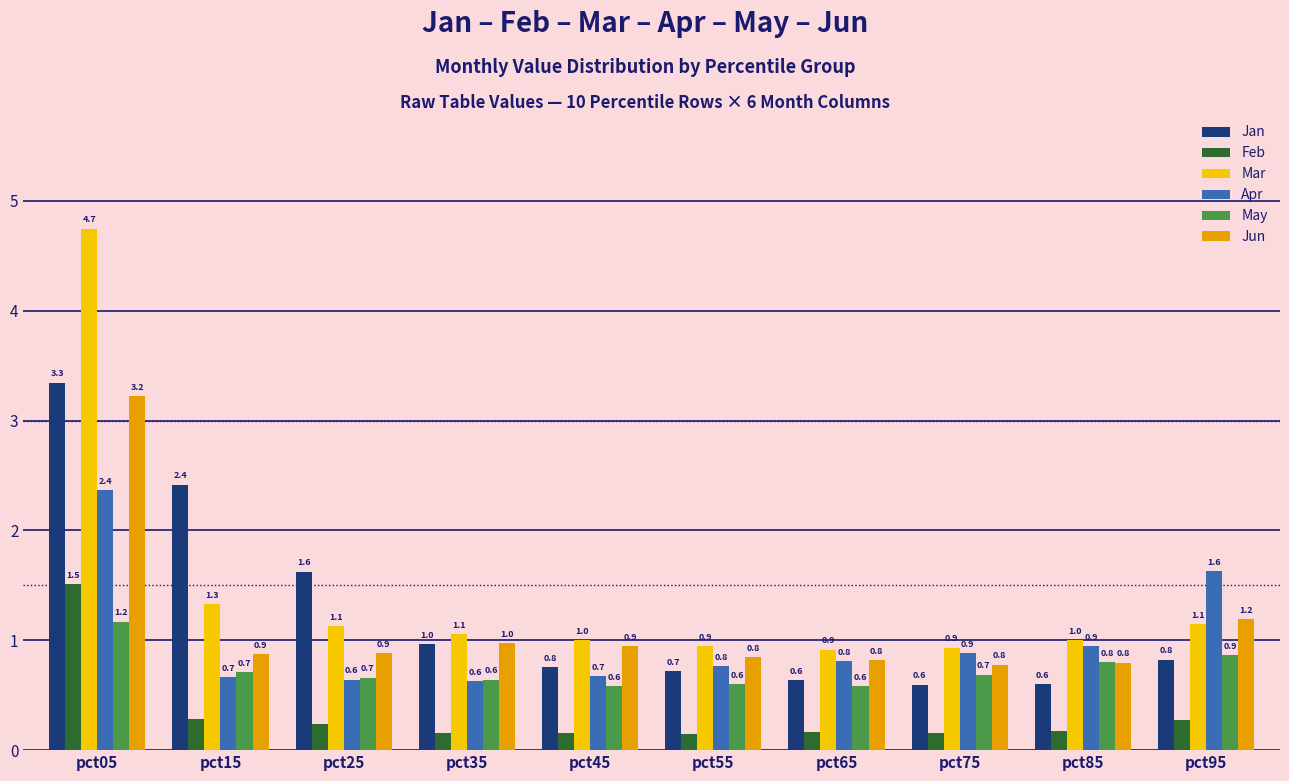

At which category is the sum across all series the highest?

pct05